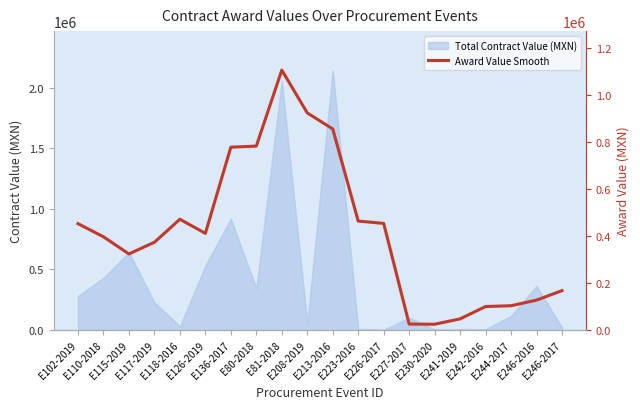

What is the difference between the maximum and minimum values?

1079361.3